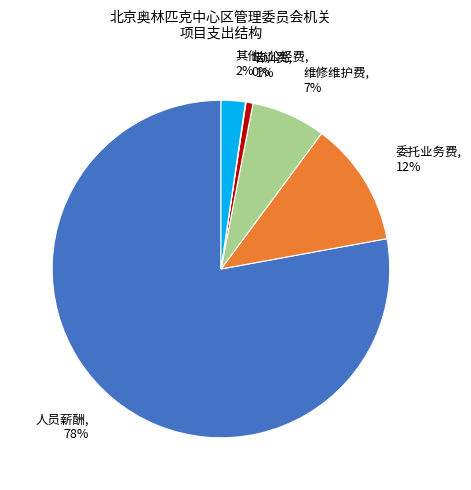

To the nearest percent, what is the average slice percentage?

17%